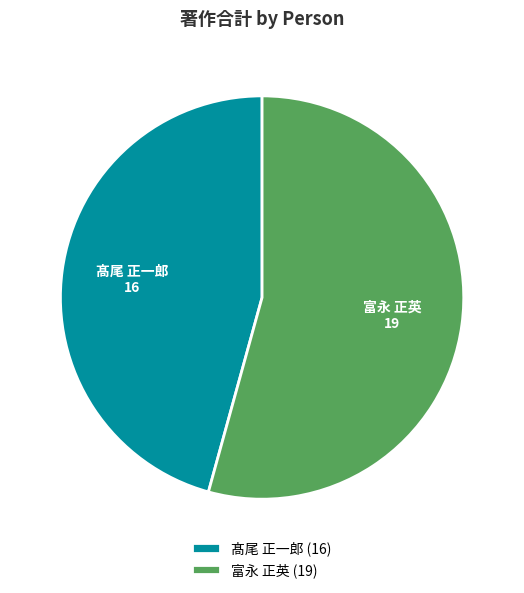

Approximately how many times larger is the value at 髙尾 正一郎 compared to 富永 正英?

0.8